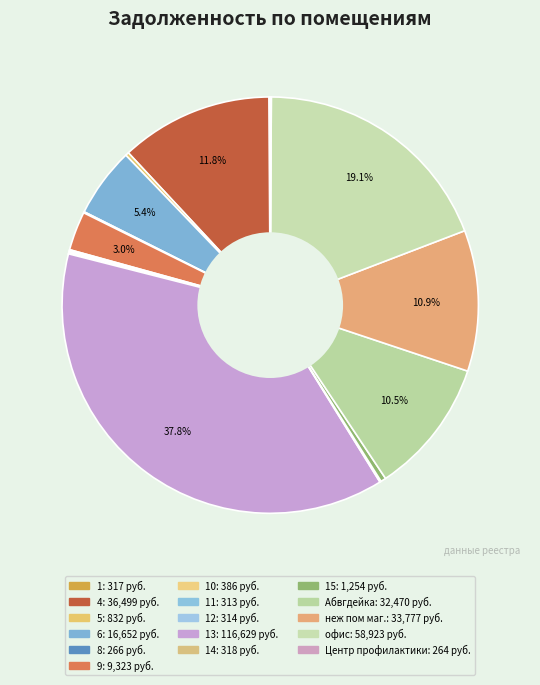

Rank the categories by value from highest to lowest.

13, офис, 4, неж пом маг., Абвгдейка, 6, 9, 15, 5, 10, 14, 1, 12, 11, 8, Центр профилактики